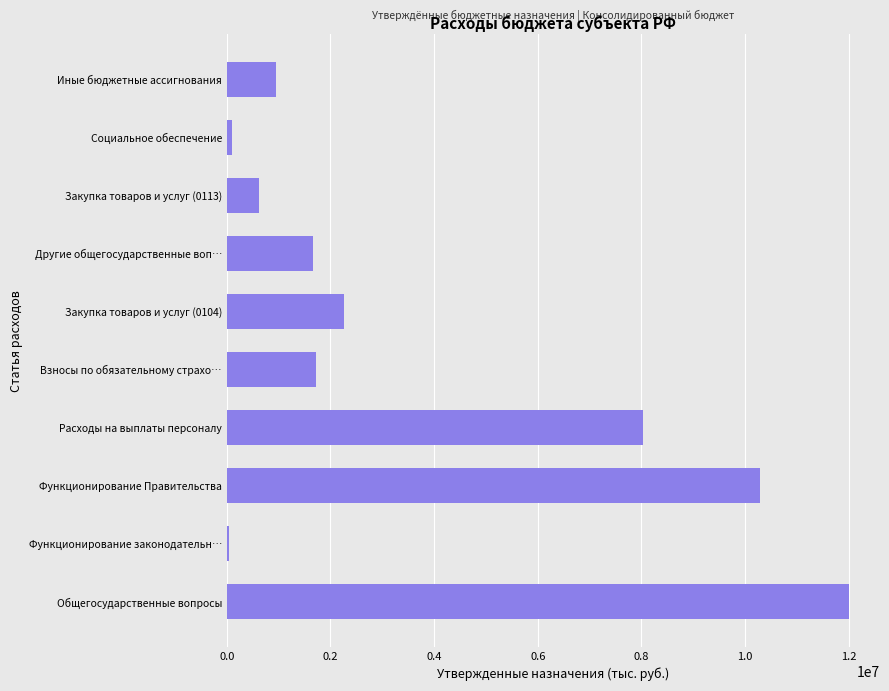

What is the sum of the values at Иные бюджетные ассигнования and Взносы по обязательному страхо…?

2666200